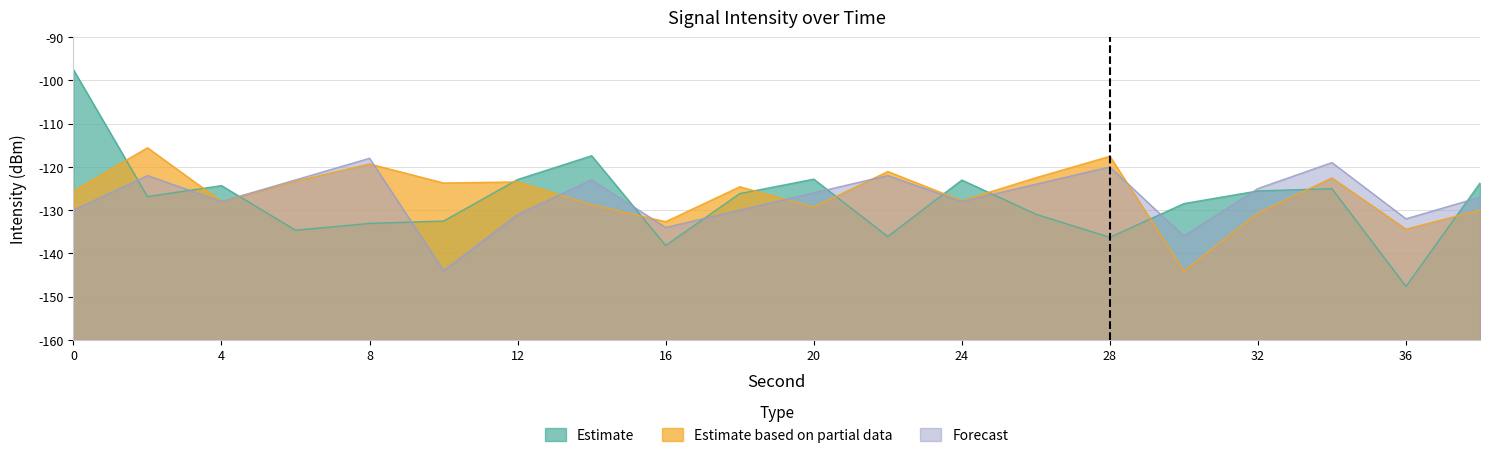

How many values in the Estimate series are below -126?

11